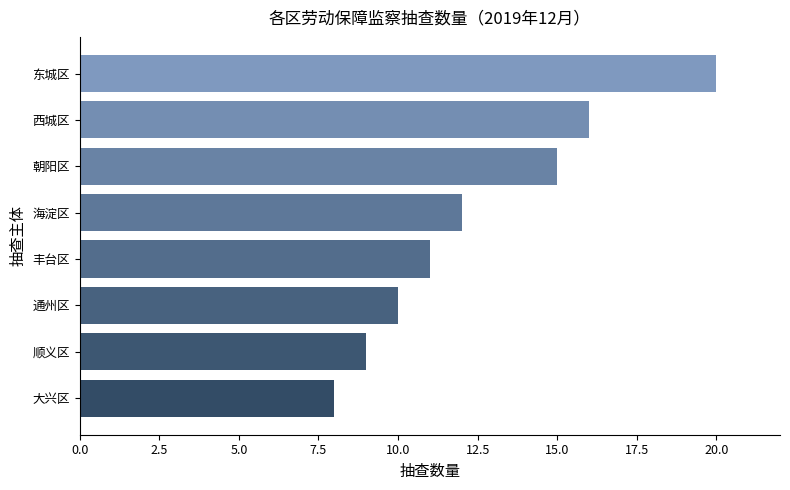

List the labels in order of value, smallest first.

大兴区, 顺义区, 通州区, 丰台区, 海淀区, 朝阳区, 西城区, 东城区